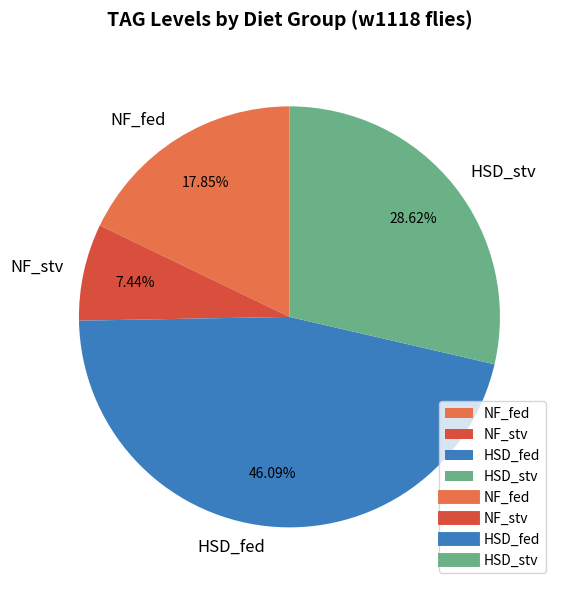

Approximately how many times larger is the value at HSD_fed compared to NF_fed?

2.6